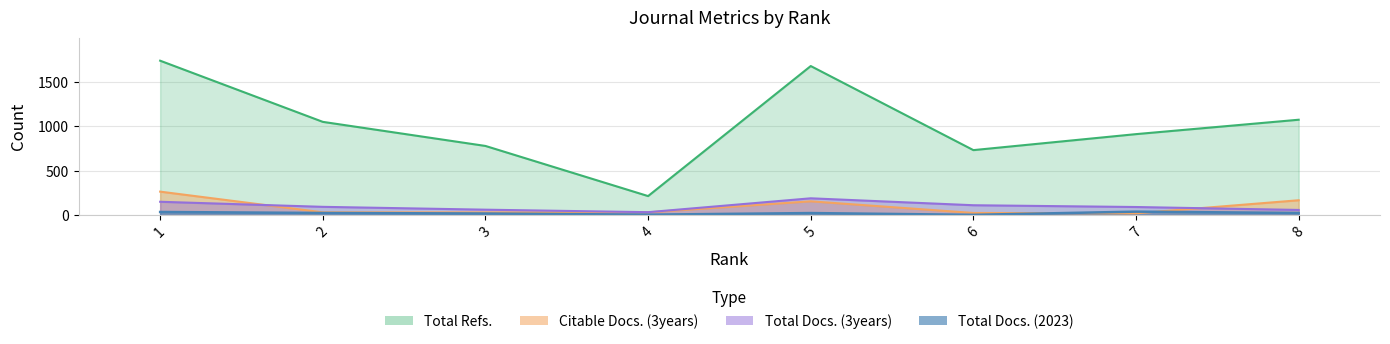

At which label does Total Refs. reach its peak?

1